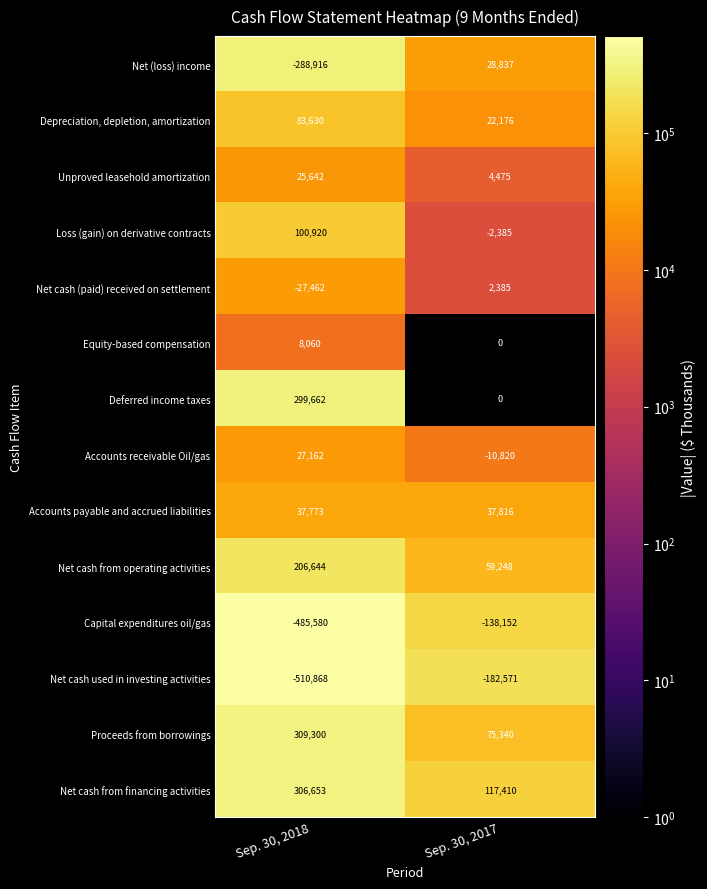

True or false: Net (loss) income has a value of -288916 at Sep. 30, 2018.

True